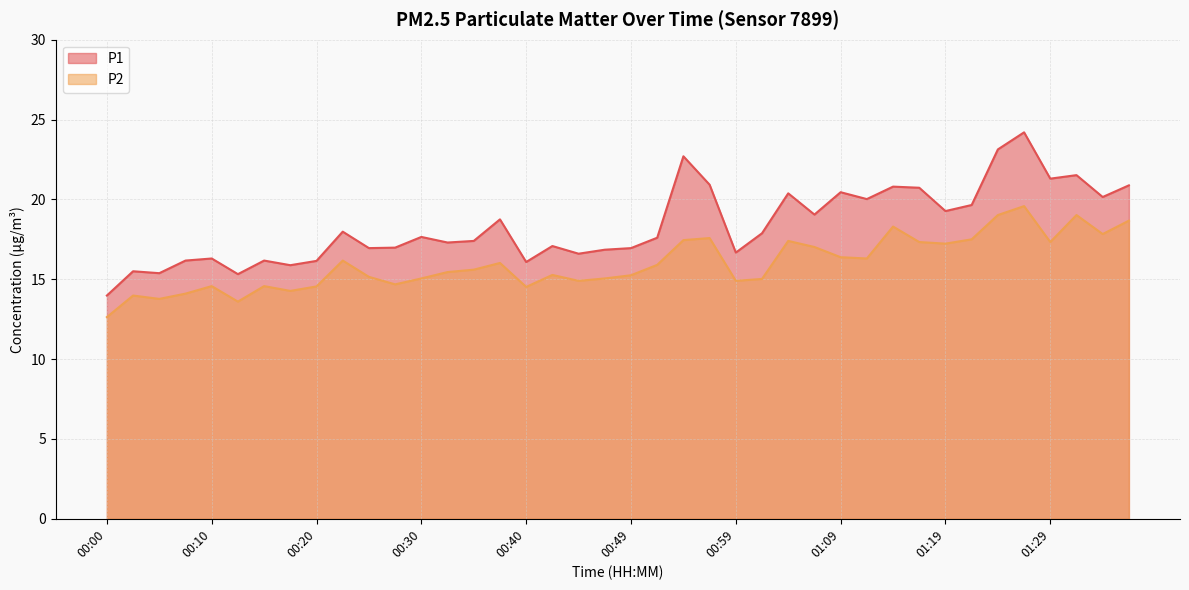

True or false: P1 has more than 0 interior local peaks.

True